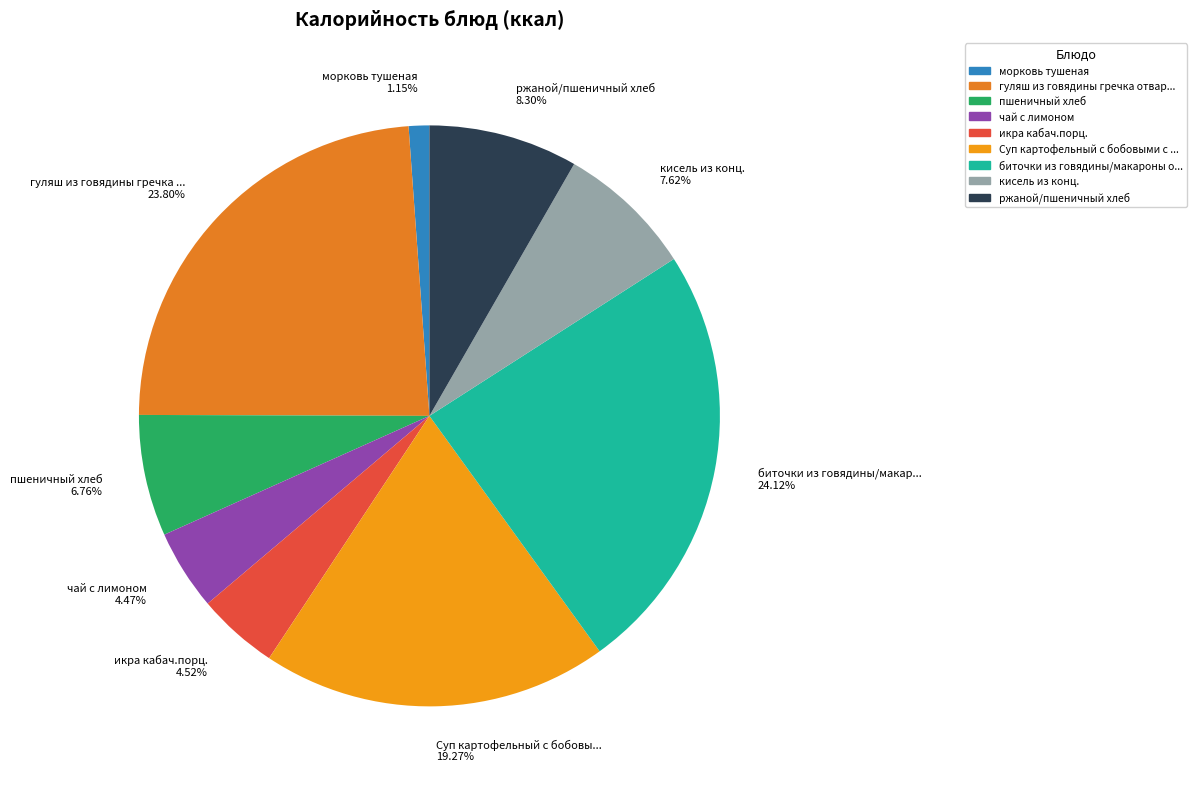

How many segments does this pie chart have?

9